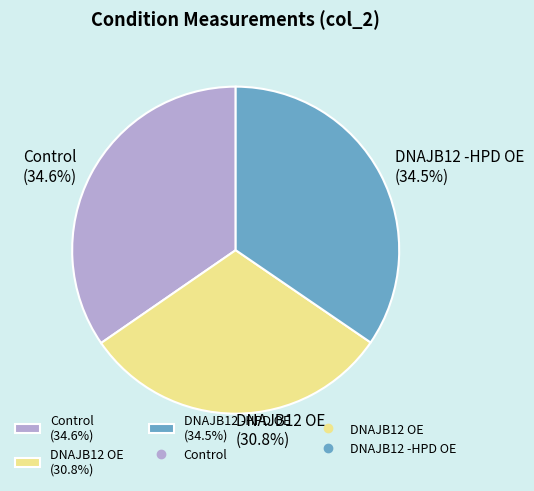

Between Control and DNAJB12 OE, which is larger?

Control